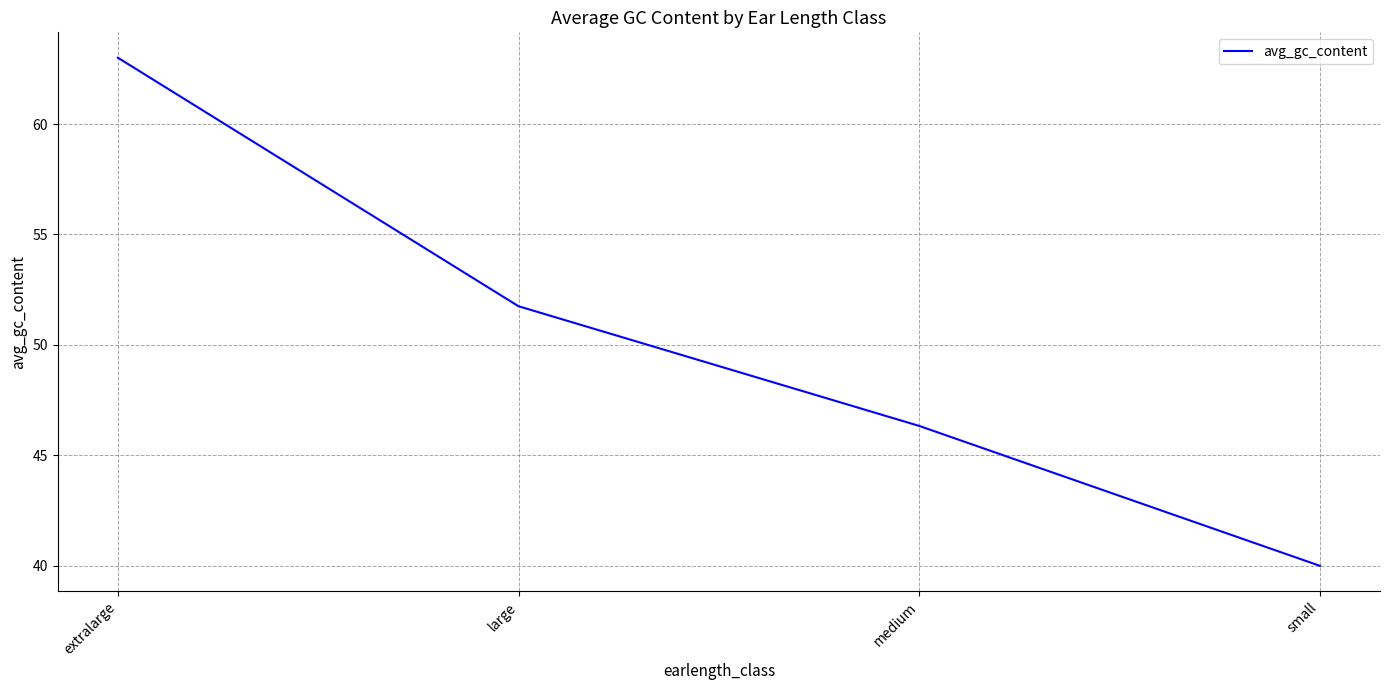

Reading right to left, what are all the values shown in this chart?

40.0	46.3	51.8	63.0